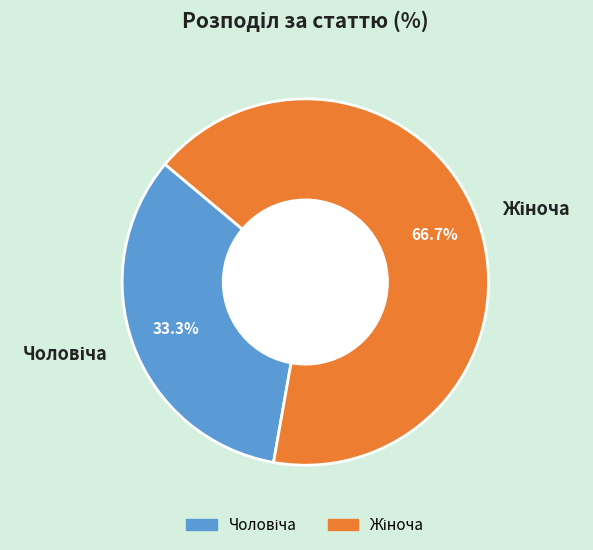

Is there a majority slice in this chart?

Yes